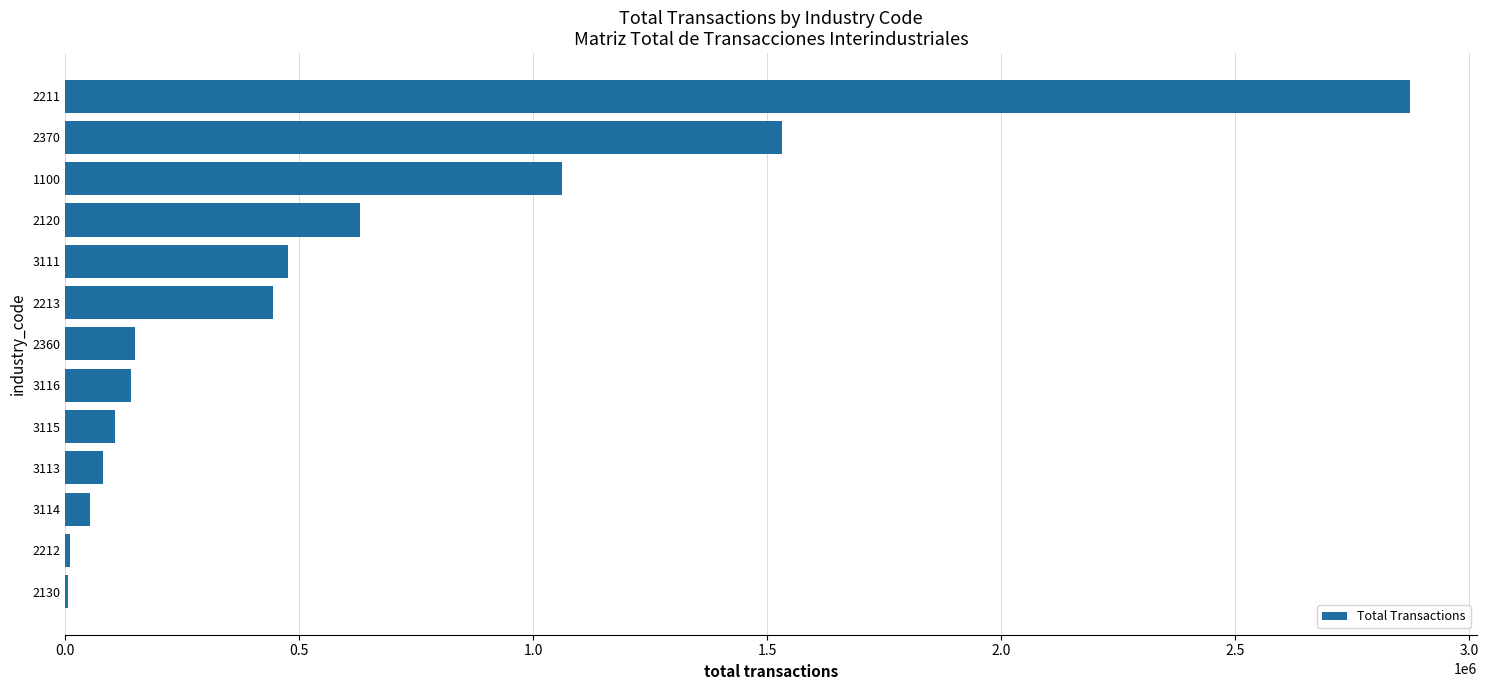

What is the ratio of the value at 1100 to the value at 3113?

13.2